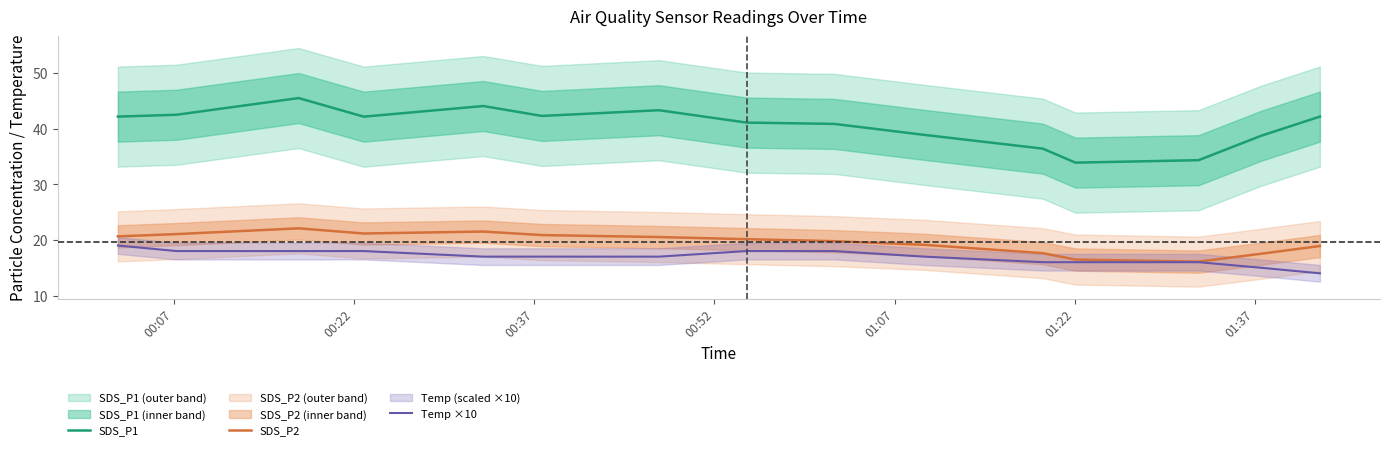

Count the number of categories in the chart.

15